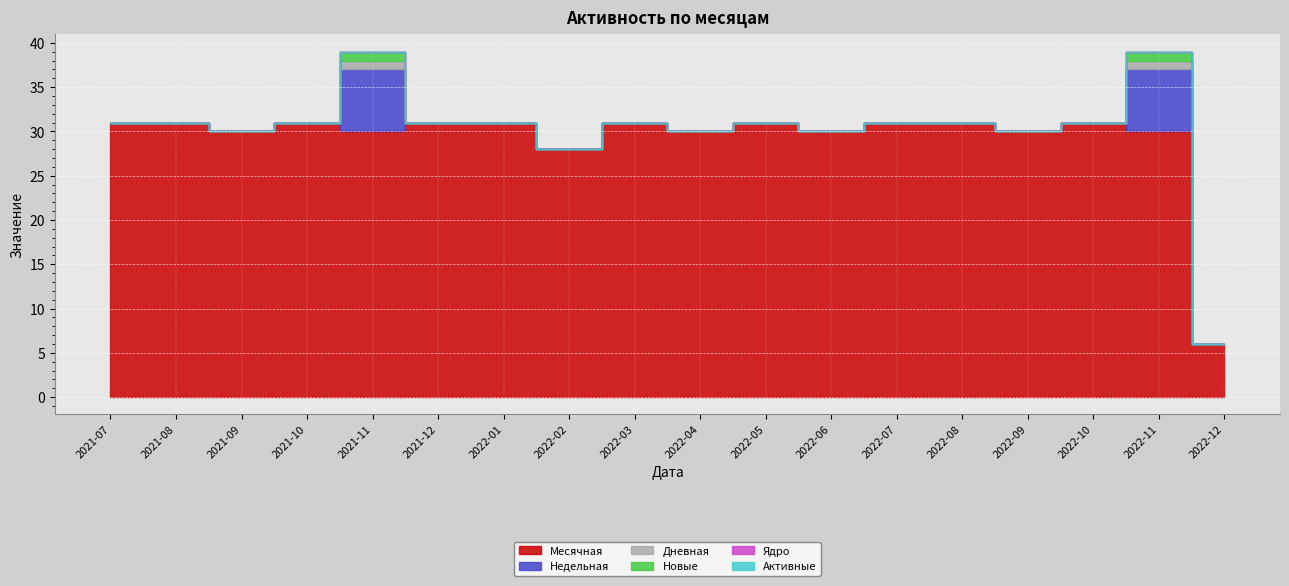

What are all the series names shown in the legend?

Месячная, Недельная, Дневная, Новые, Ядро, Активные